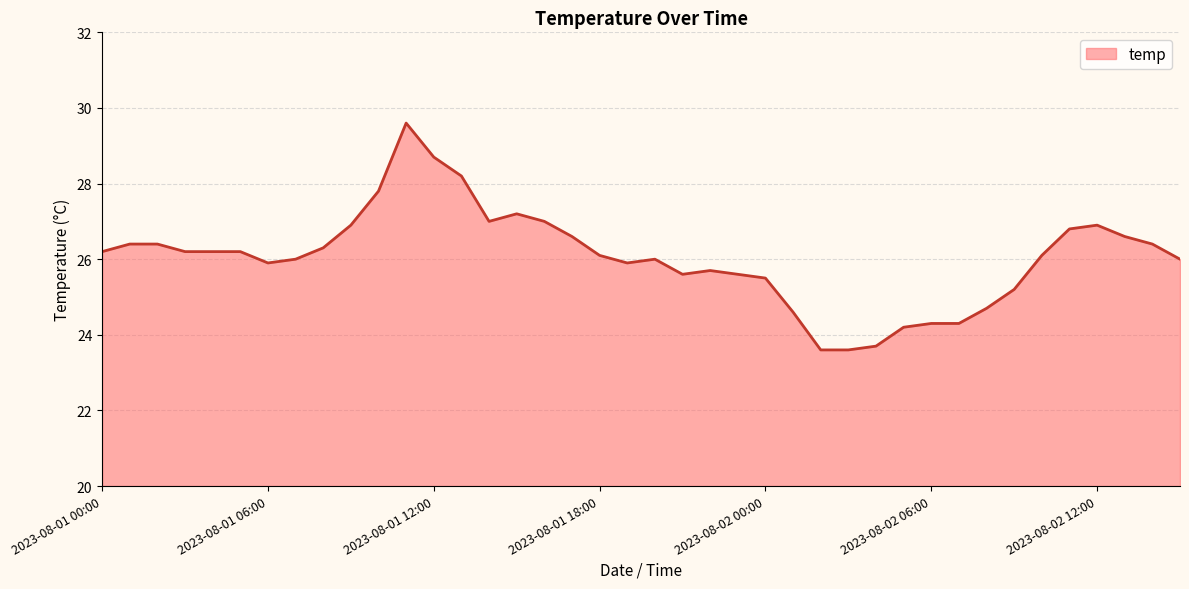

What is the greatest value displayed?

29.6